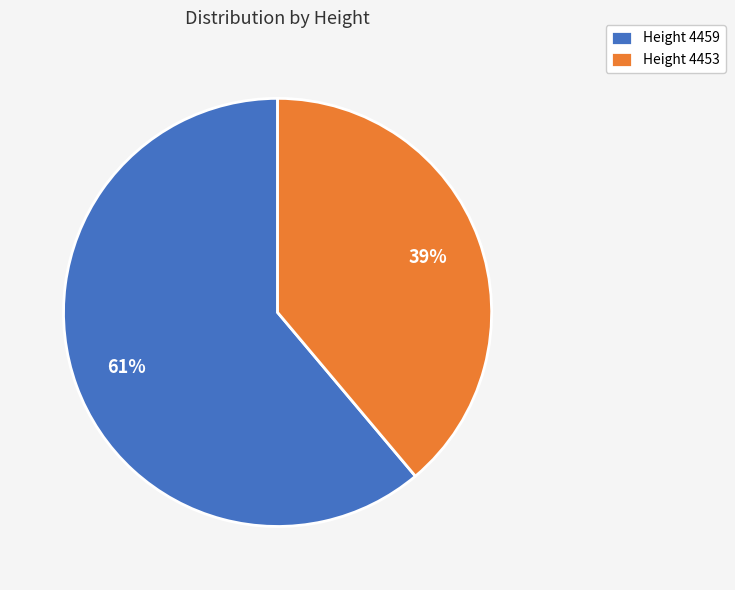

To the nearest percent, what is the difference between the Height 4459 and Height 4453 slice percentages?

22%